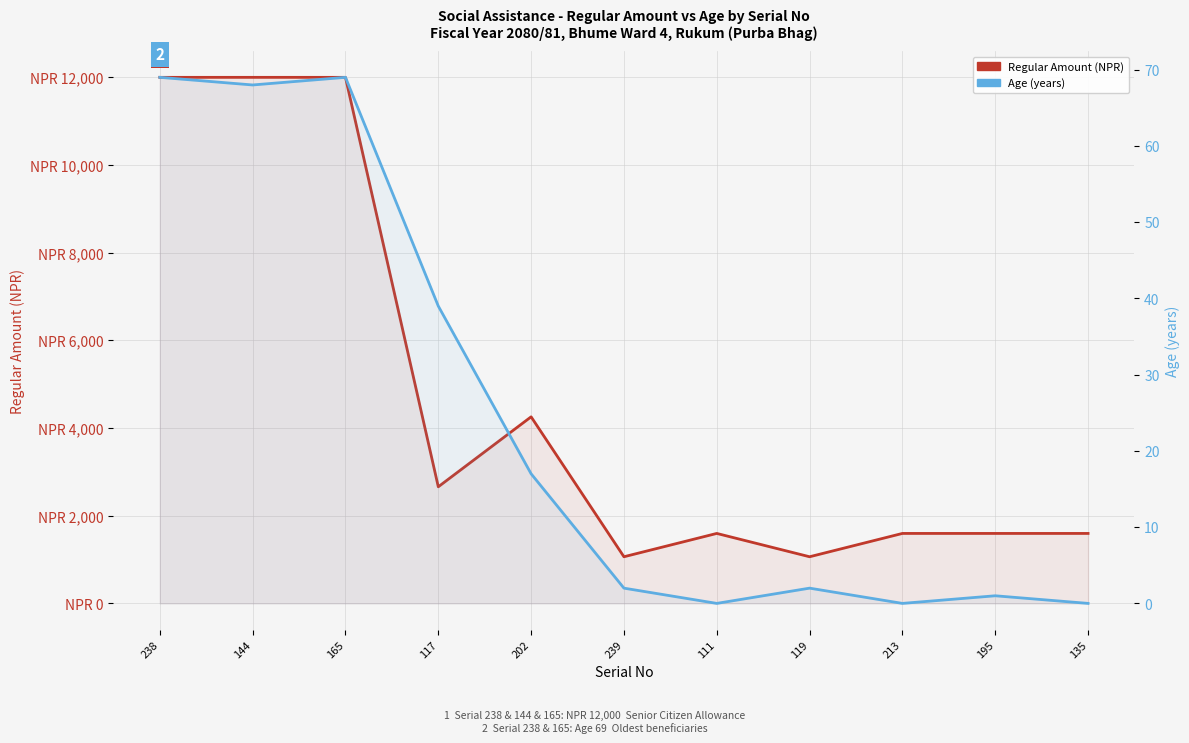

Is it true that Regular Amount (NPR) equals 2482 at 195?

False